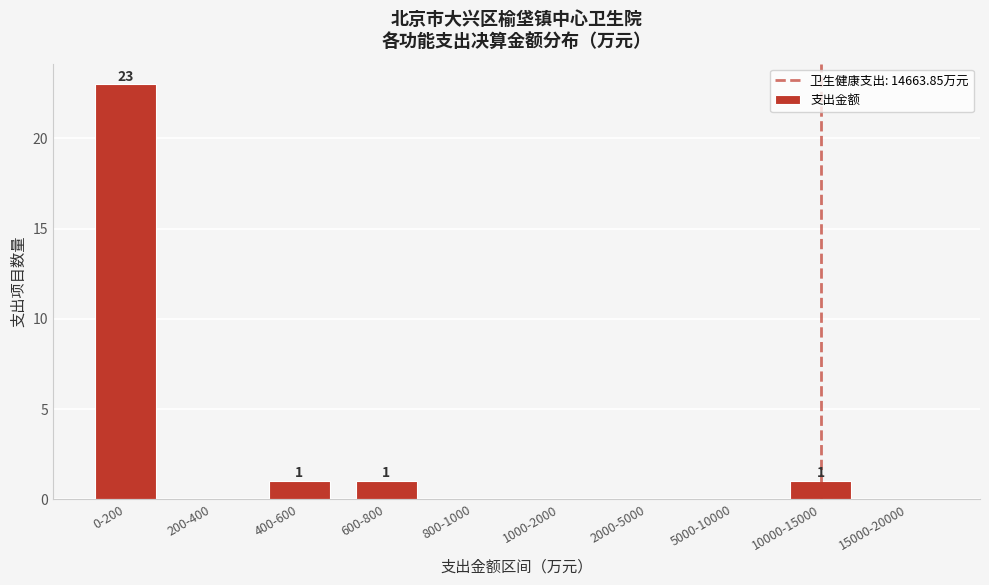

Reading right to left, list all the values displayed in this chart.

15000-20000=0	10000-15000=1	5000-10000=0	2000-5000=0	1000-2000=0	800-1000=0	600-800=1	400-600=1	200-400=0	0-200=23